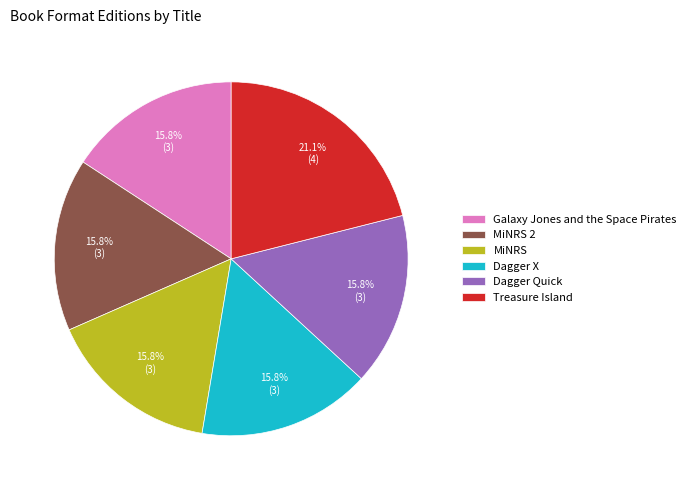

Is it true that Dagger X is 16% of the pie?

True